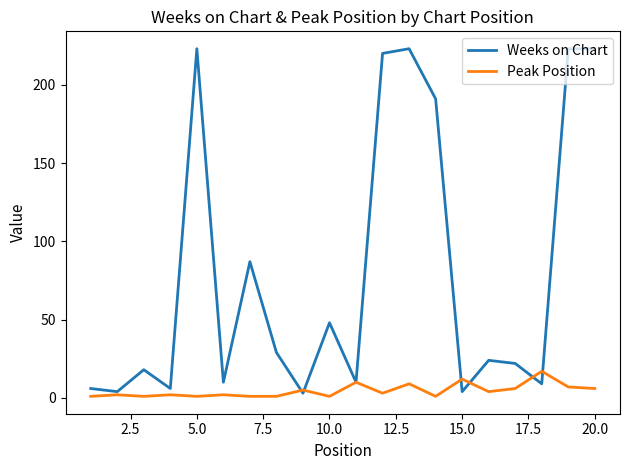

List the series in order of their overall mean, highest first.

Weeks on Chart, Peak Position